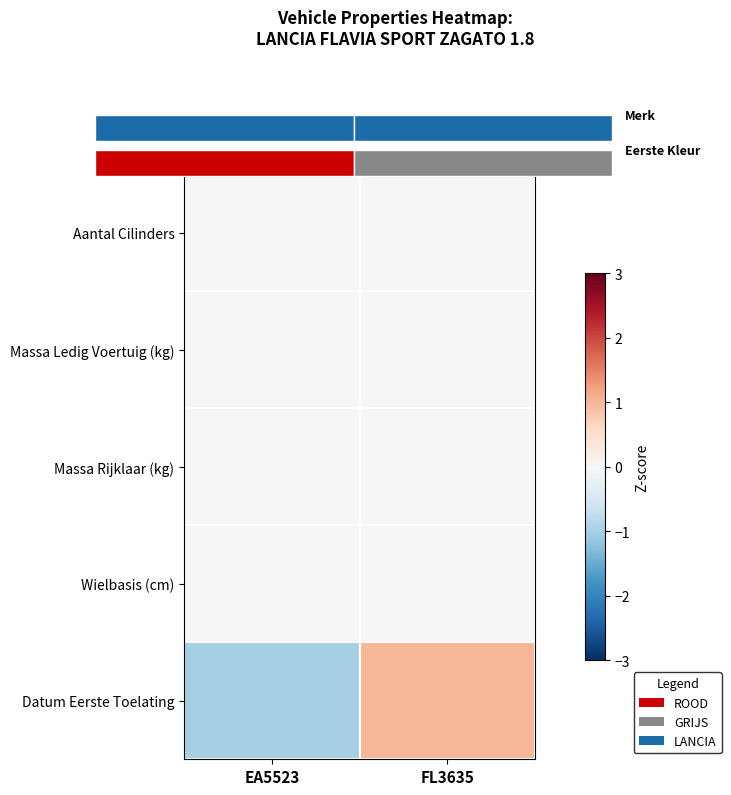

List the labels in order of Datum Eerste Toelating value, largest first.

FL3635, EA5523